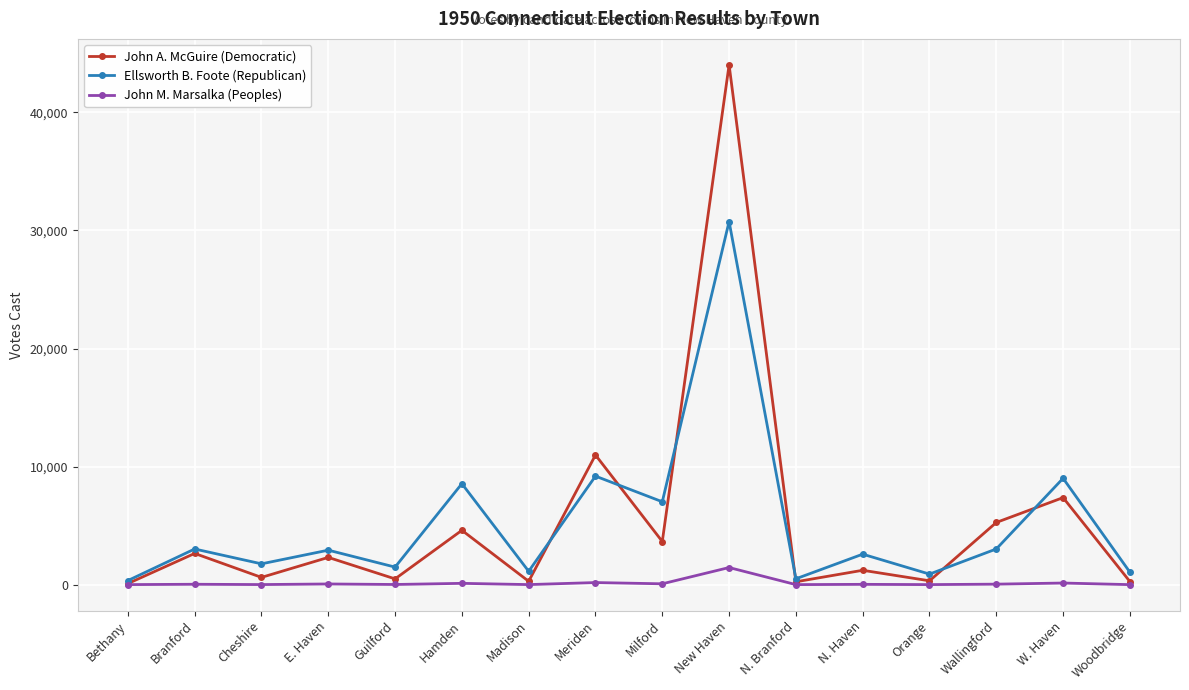

Which series has the largest range (max minus min)?

John A. McGuire (Democratic)